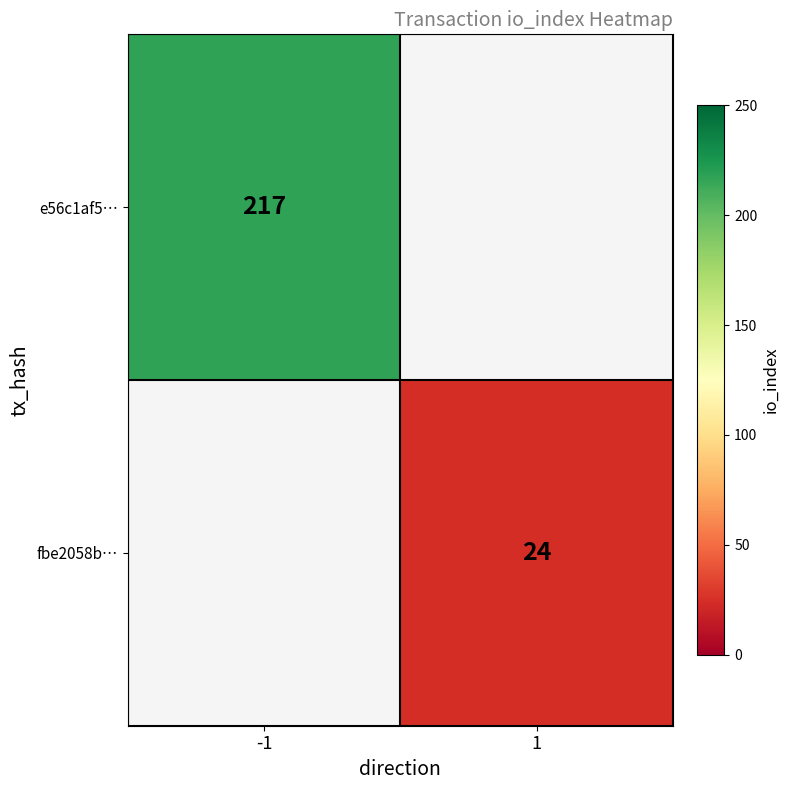

Is the value of e56c1af5… at -1 greater than the value of fbe2058b… at 1?

Yes